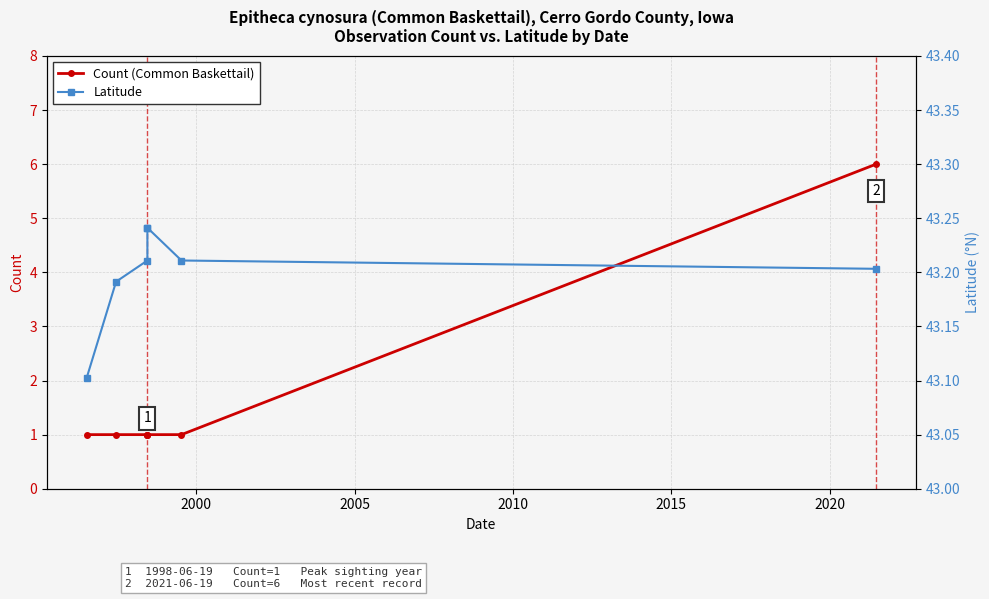

True or false: Count (Common Baskettail) and Latitude intersect in this chart.

False